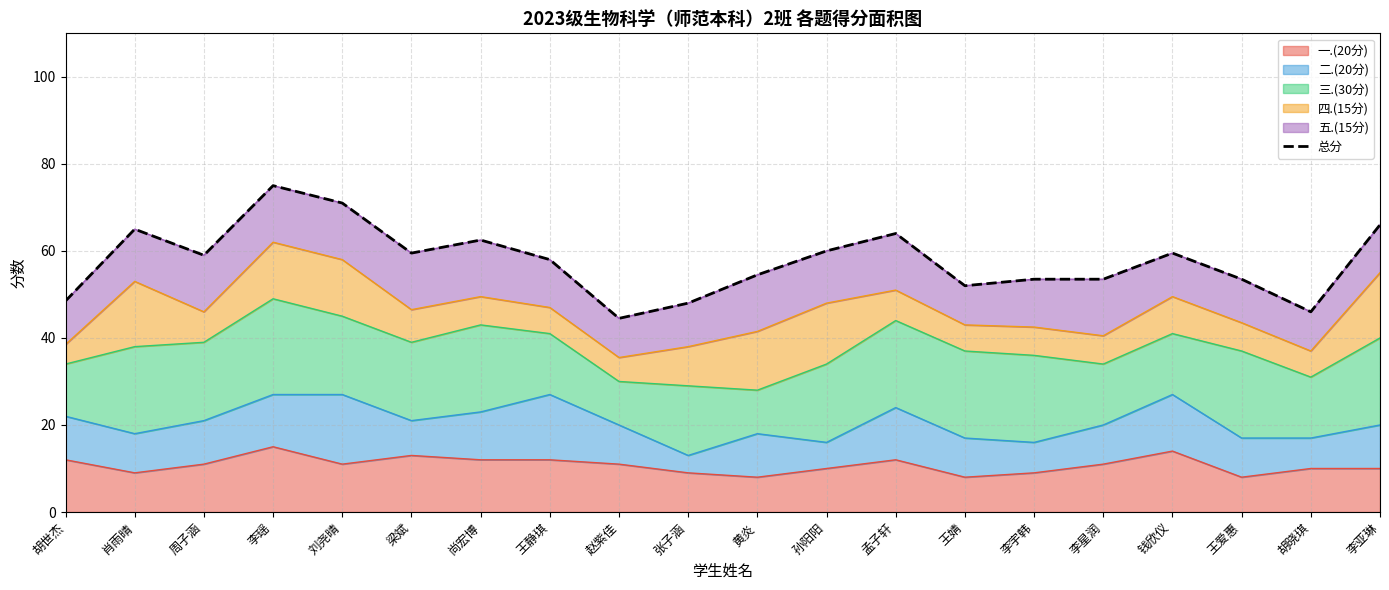

What is the difference between the maximum and minimum values?

30.5